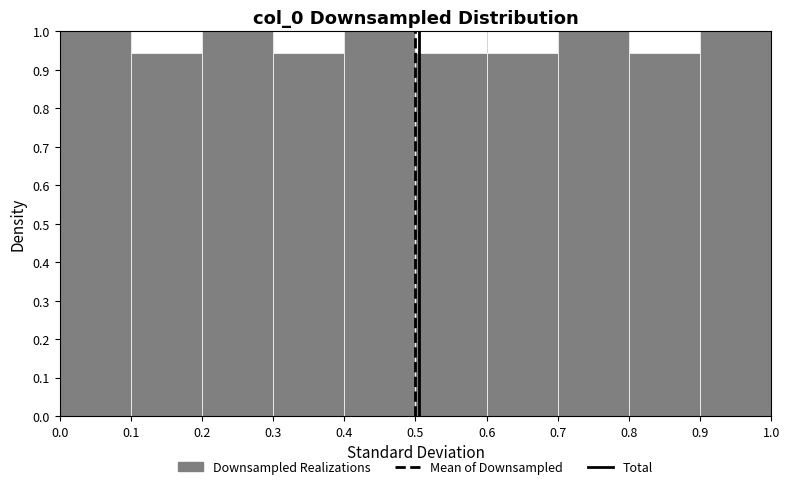

Reading left to right, list every bar in this chart as the range it spans on the x-axis followed by its height. The values are not printed on the chart, so give them approximately, as read against the axis.

0.0 to 0.1: 1.00
0.1 to 0.2: 0.94
0.2 to 0.3: 1.00
0.3 to 0.4: 0.94
0.4 to 0.5: 1.00
0.5 to 0.6: 0.94
0.6 to 0.7: 0.94
0.7 to 0.8: 1.00
0.8 to 0.9: 0.94
0.9 to 1.0: 1.00